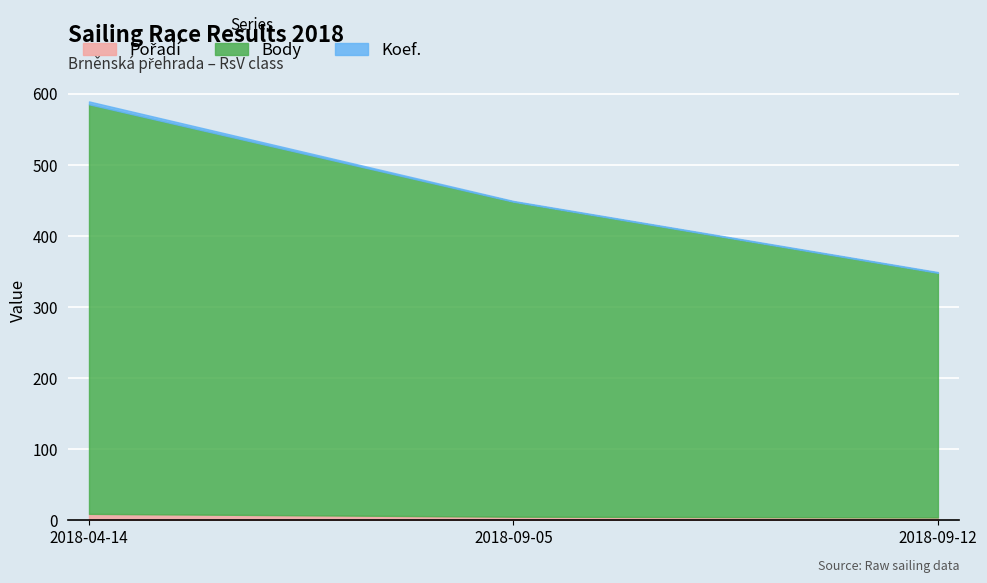

What position from the right is 2018-09-12?

1